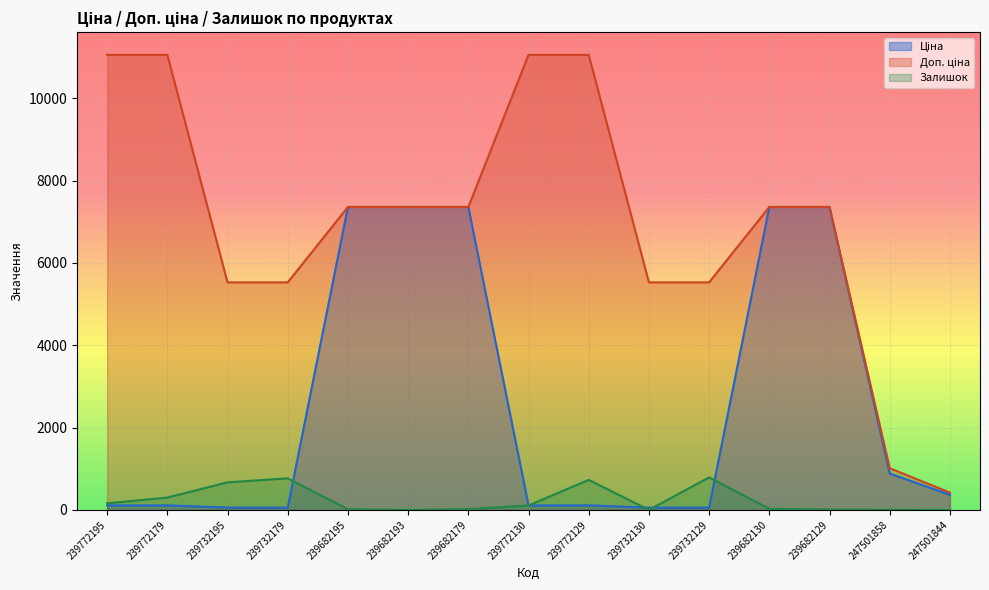

Which series has the largest total across all categories?

Доп. ціна